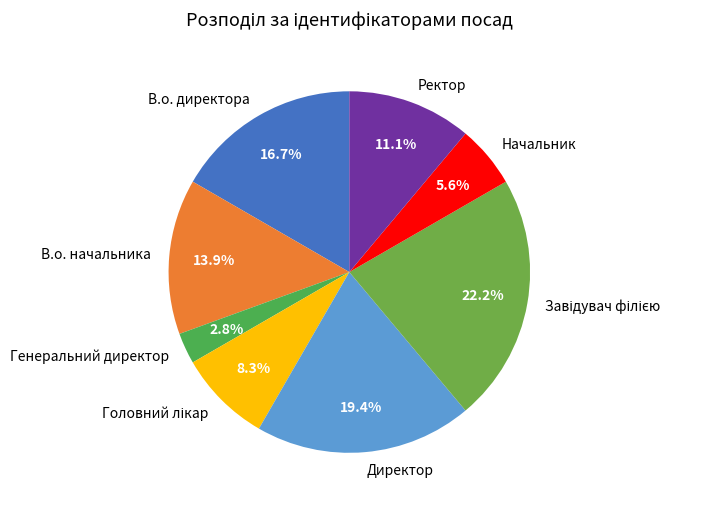

How many slices are in this pie chart?

8